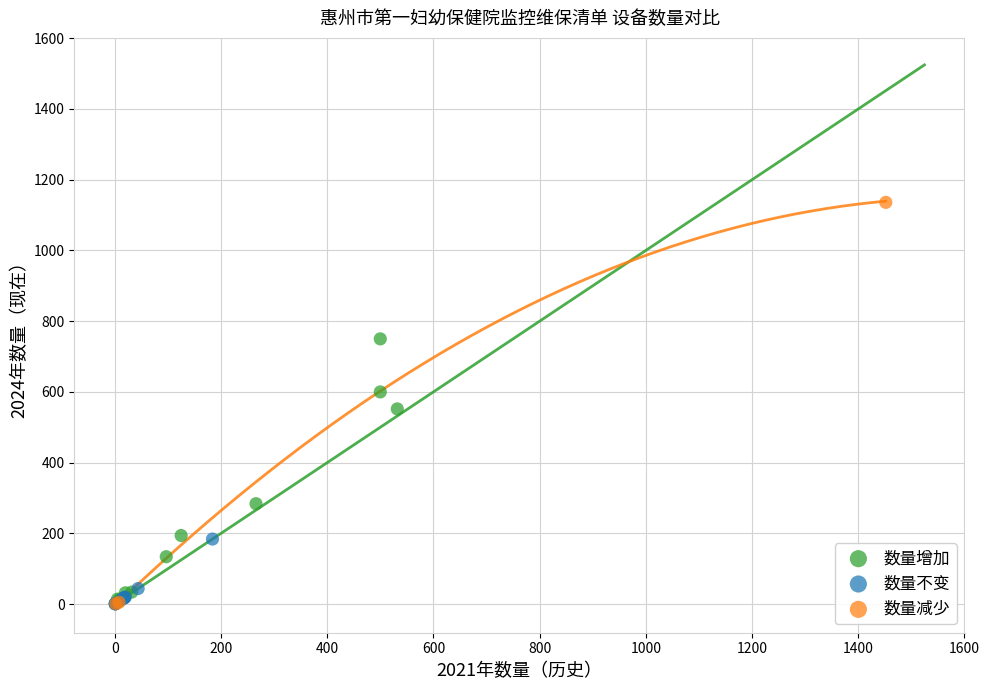

Which series reaches the maximum Y coordinate?

数量减少